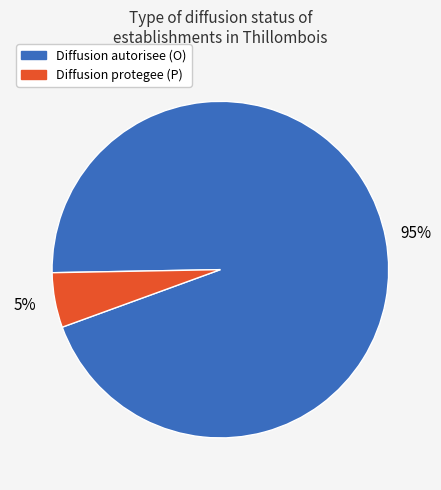

Rank the categories by value from highest to lowest.

Diffusion autorisee (O), Diffusion protegee (P)